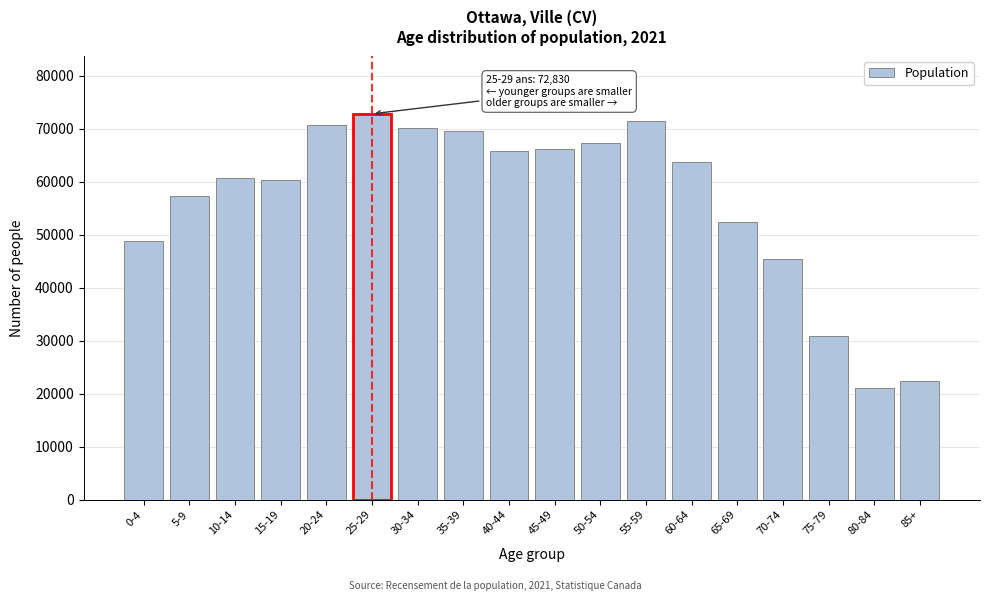

What is the greatest value displayed?

72830